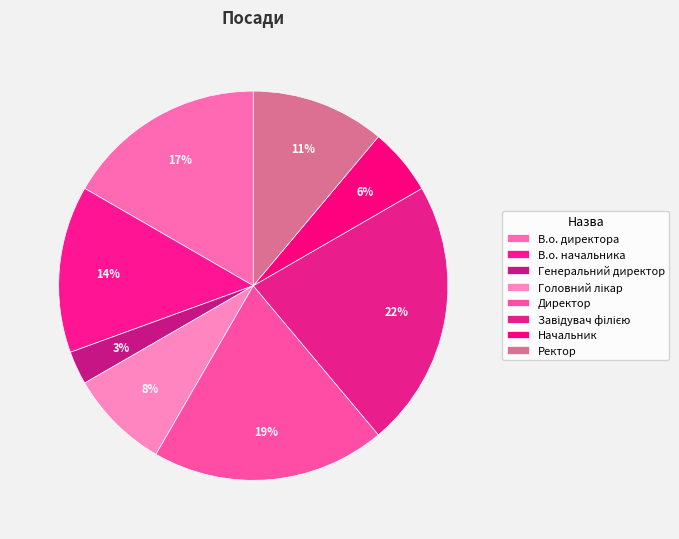

Does Головний лікар account for over 50% of the chart?

No